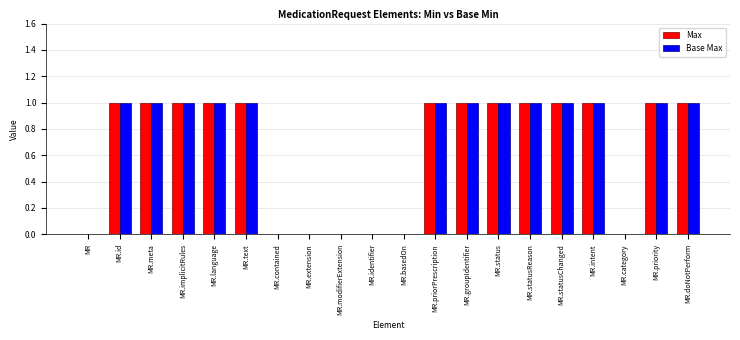

What is the sum of the Max values at MR.priority and MR.statusReason?

2